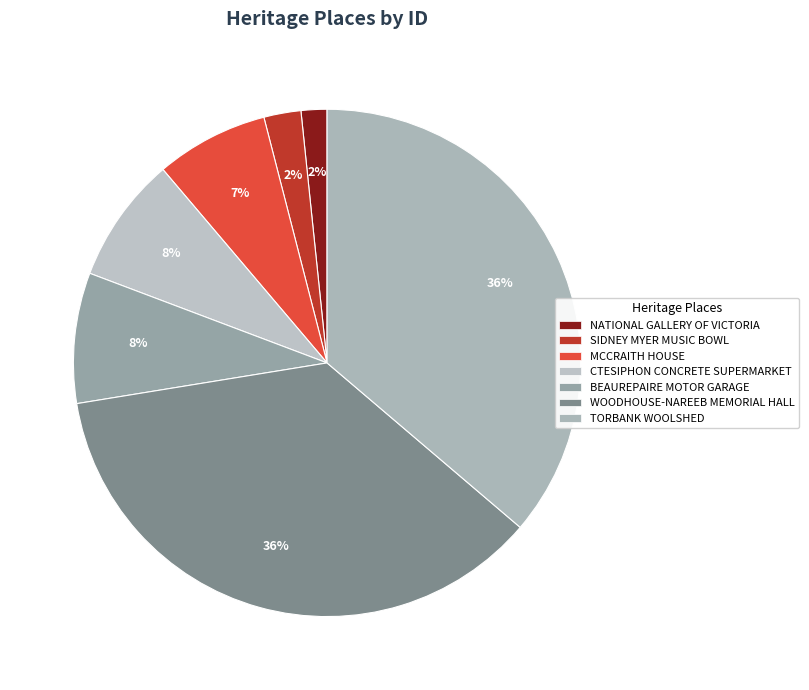

Does any single category account for the majority?

No